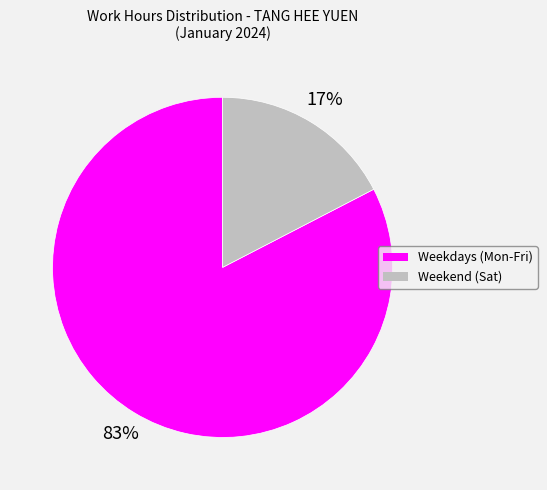

To the nearest percent, what is the average slice percentage?

50%